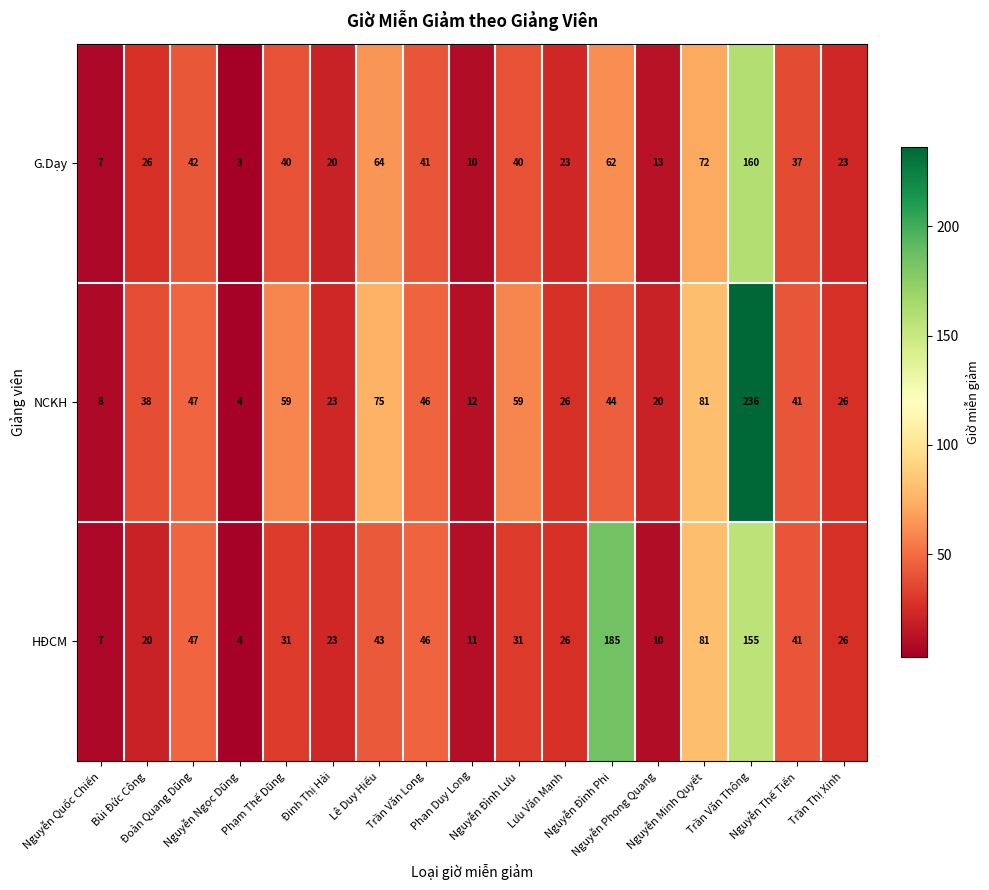

Which series has the largest range (max minus min)?

NCKH